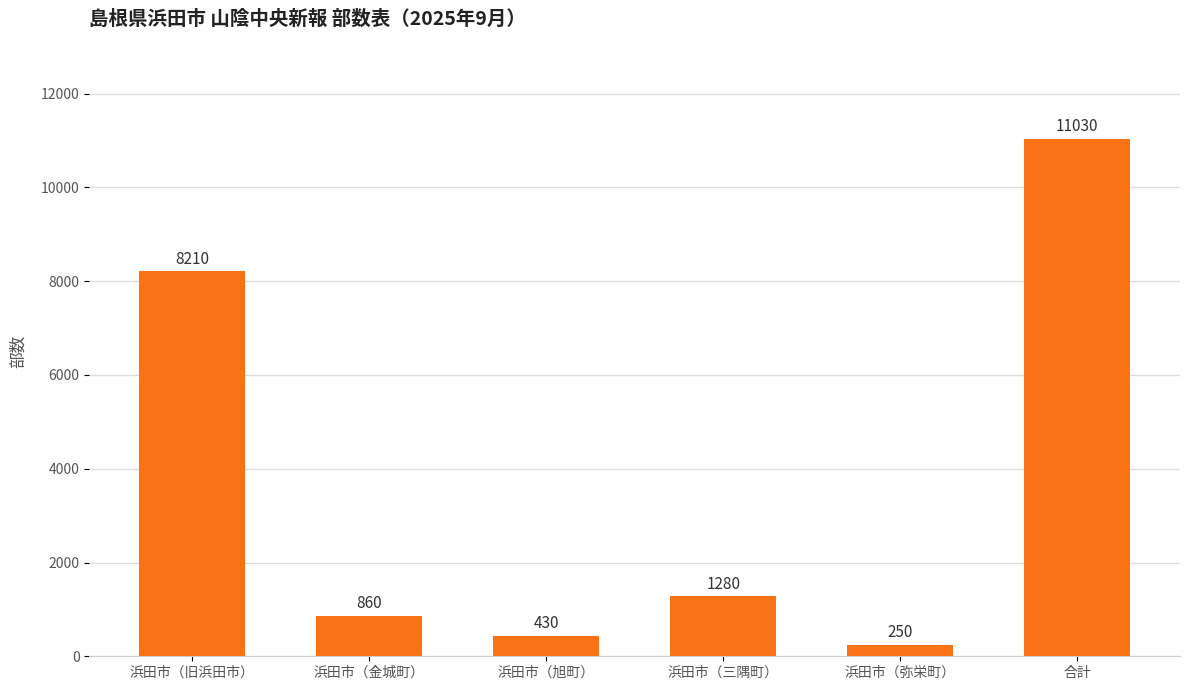

Which label corresponds to the smallest value in the chart?

浜田市（弥栄町）